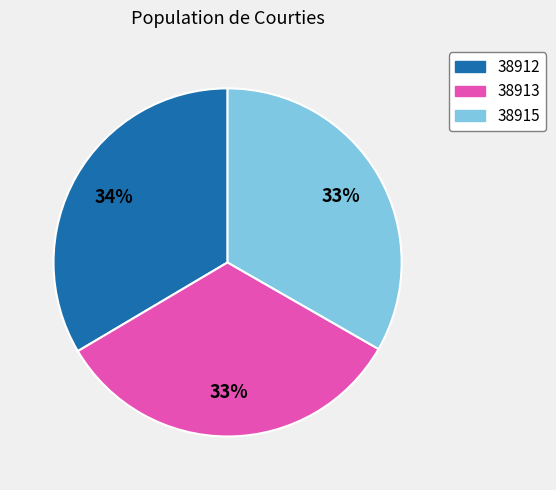

Does 38913 account for over 50% of the chart?

No